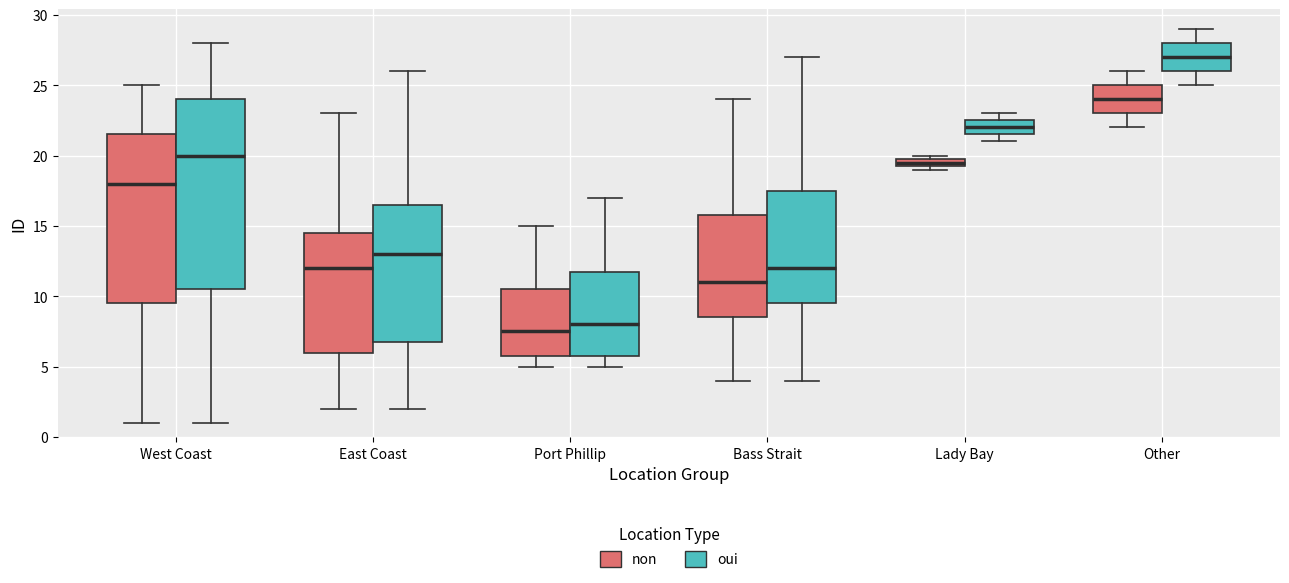

Where is the upper edge of the box for Bass Strait (oui) on the y-axis? The values are not printed on the chart, so give them approximately, as read against the axis.

17.5